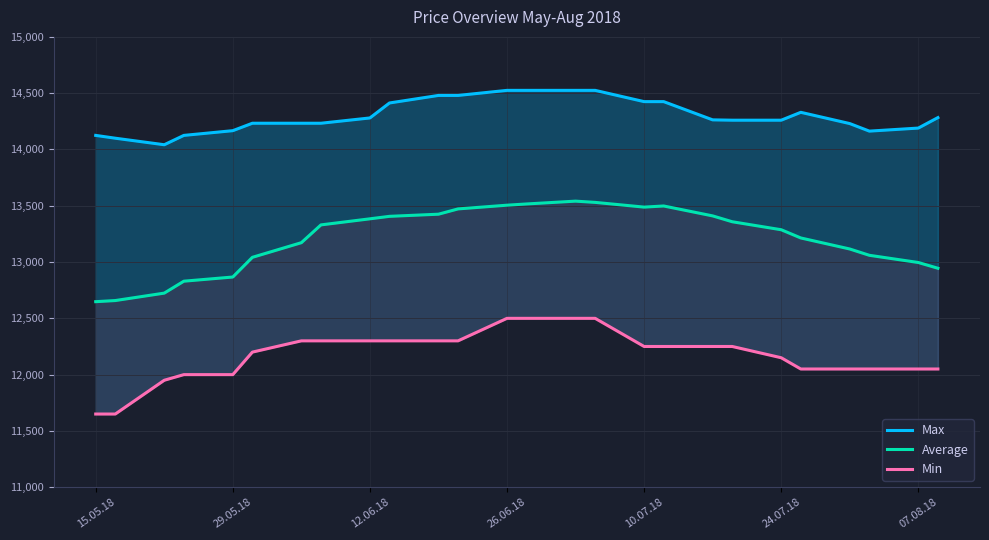

Is it true that Average equals 19848 at 29.05.18?

False